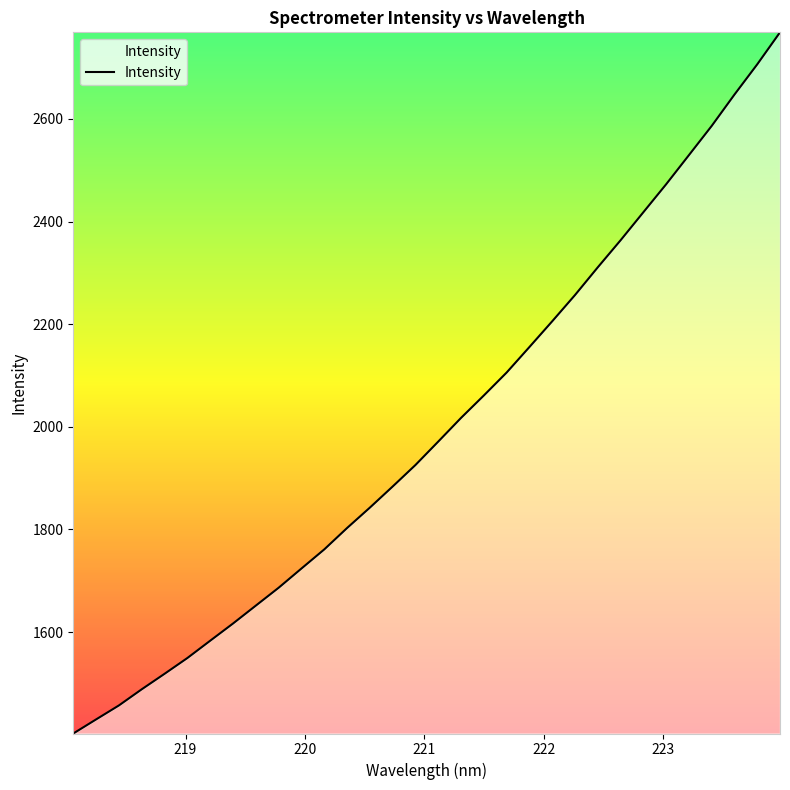

What is the greatest value displayed?

2768.9